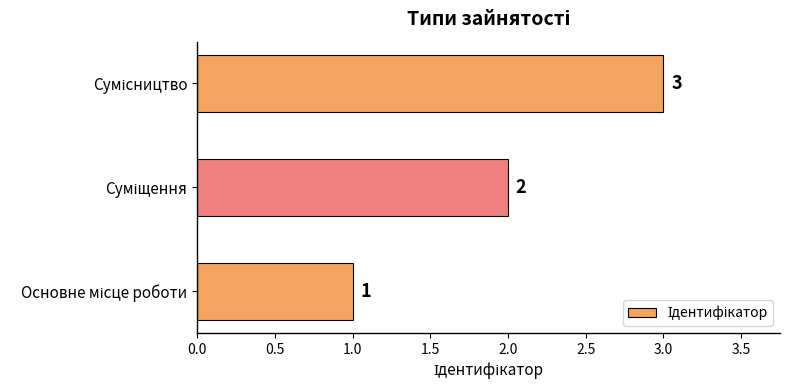

Count the values in the range 1 to 3.

3